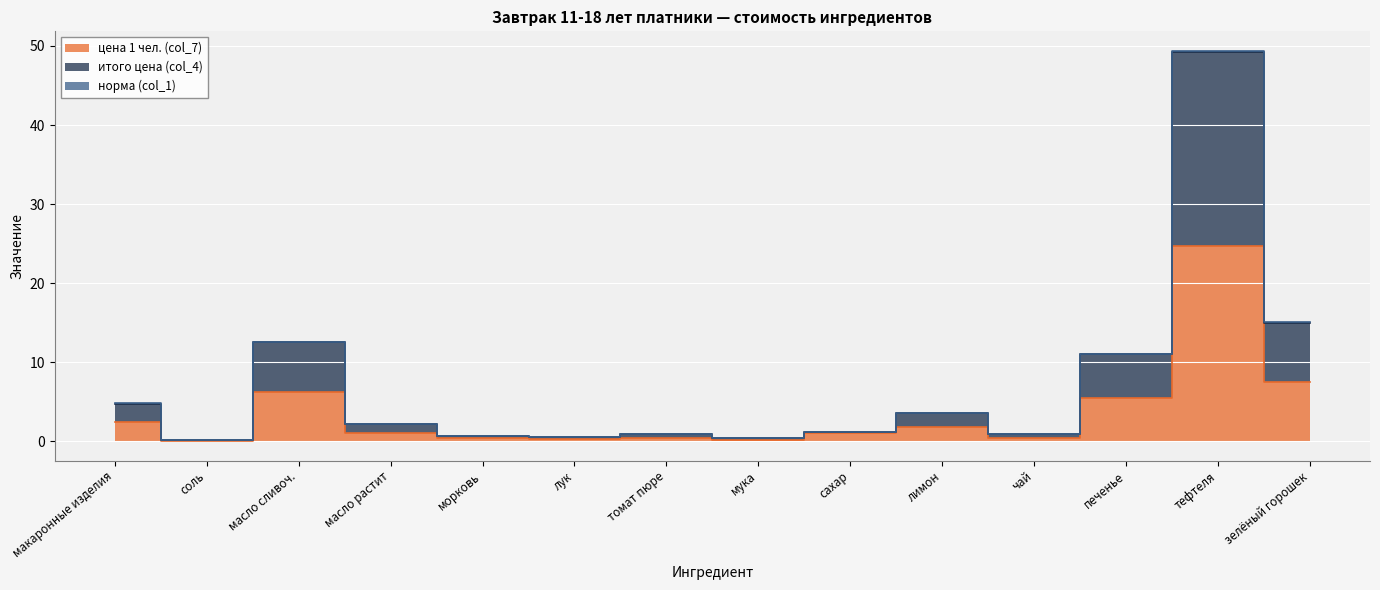

What is the greatest value displayed?

49.4